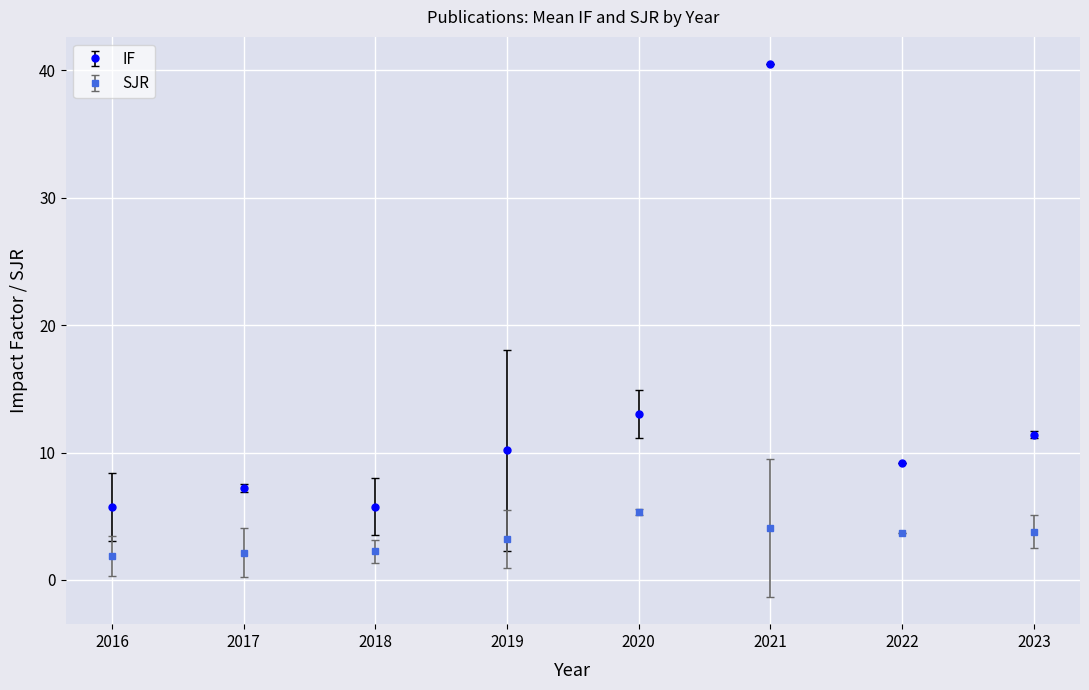

What is the smallest value displayed?

1.9